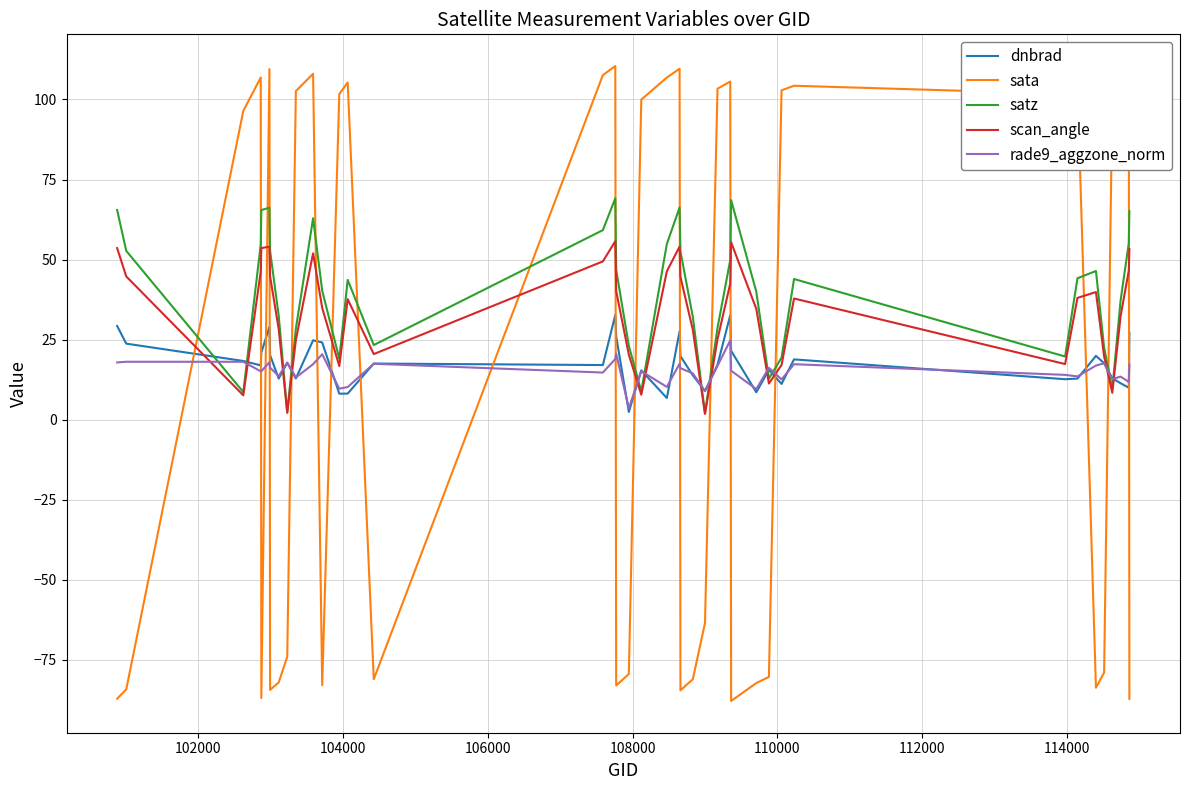

Which series ends up on top after the final intersection of satz and dnbrad?

satz